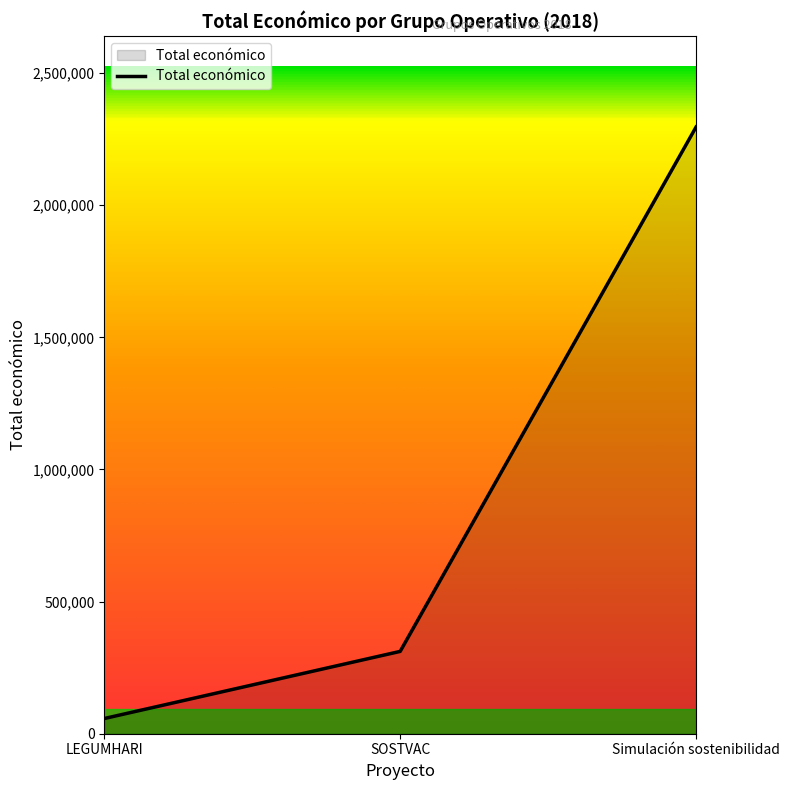

What position from the right is SOSTVAC?

2